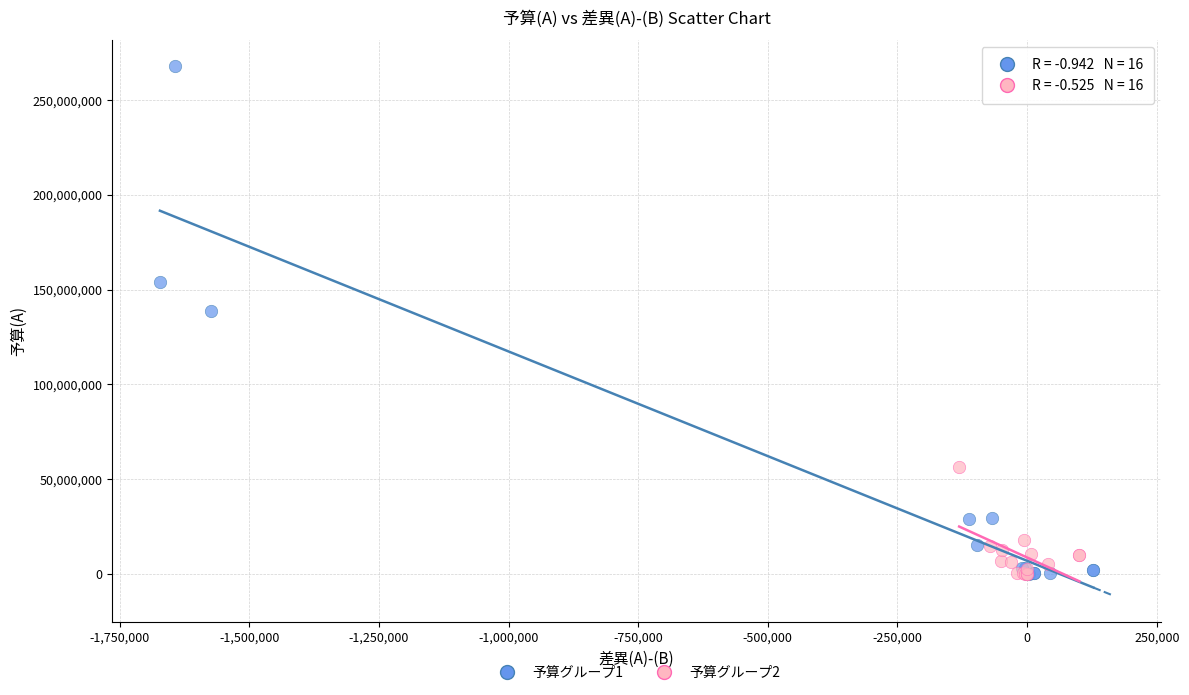

Which series has the widest spread of Y values?

予算グループ1